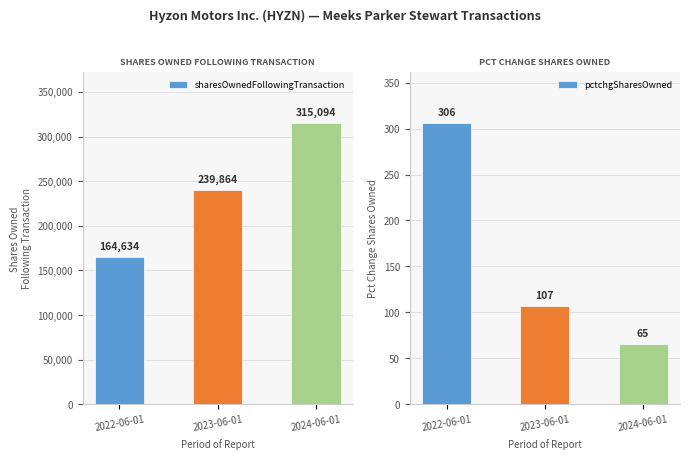

At which category does the chart reach its minimum across all series?

2024-06-01